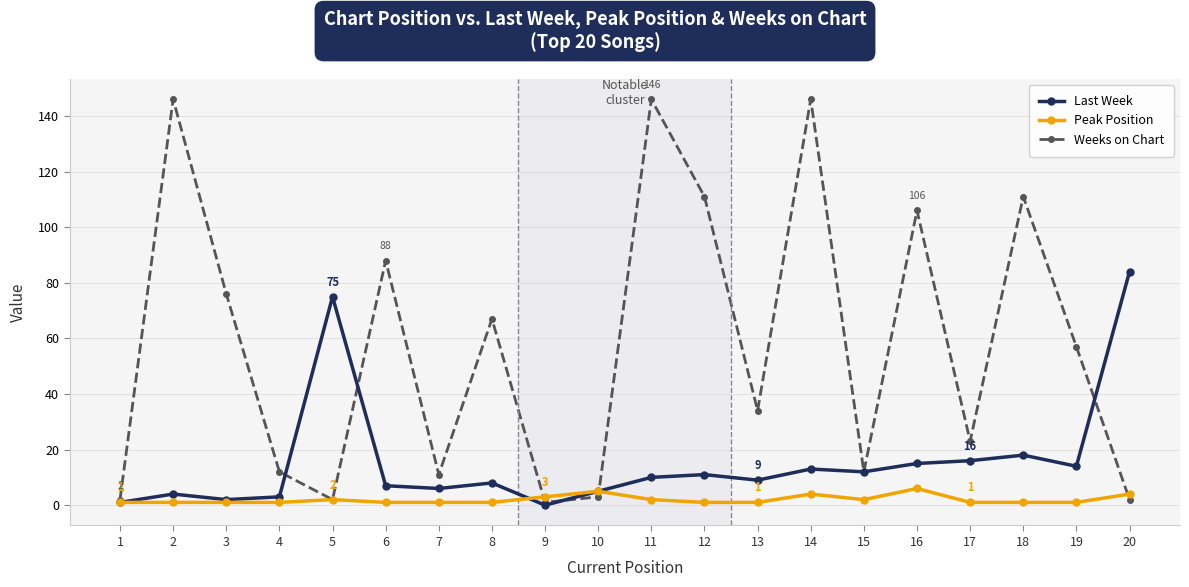

Does the chart have visible grid lines?

Yes